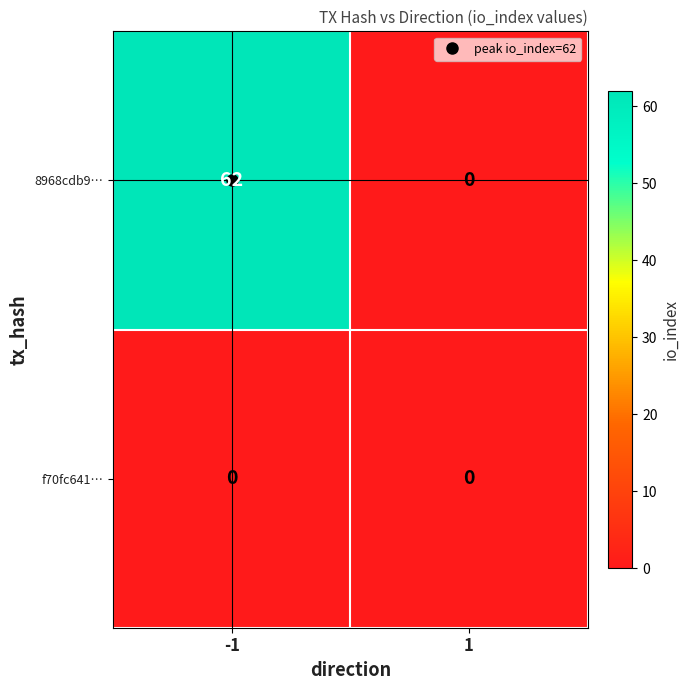

List the series in order of their peak value, lowest first.

f70fc641…, 8968cdb9…